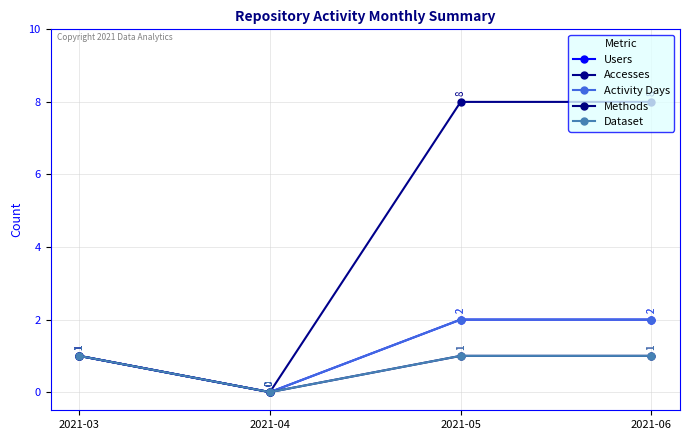

What is the total value across all series at 2021-06?

14